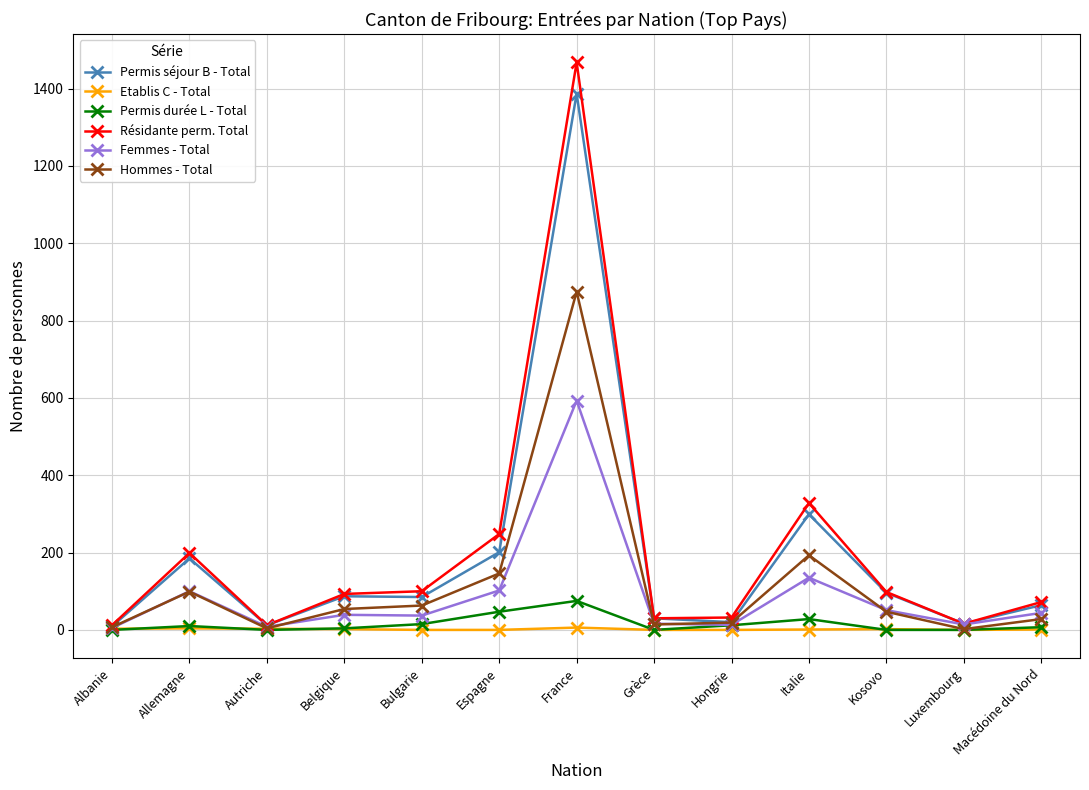

List the series in order of their peak value, highest first.

Résidante perm. Total, Permis séjour B - Total, Hommes - Total, Femmes - Total, Permis durée L - Total, Etablis C - Total